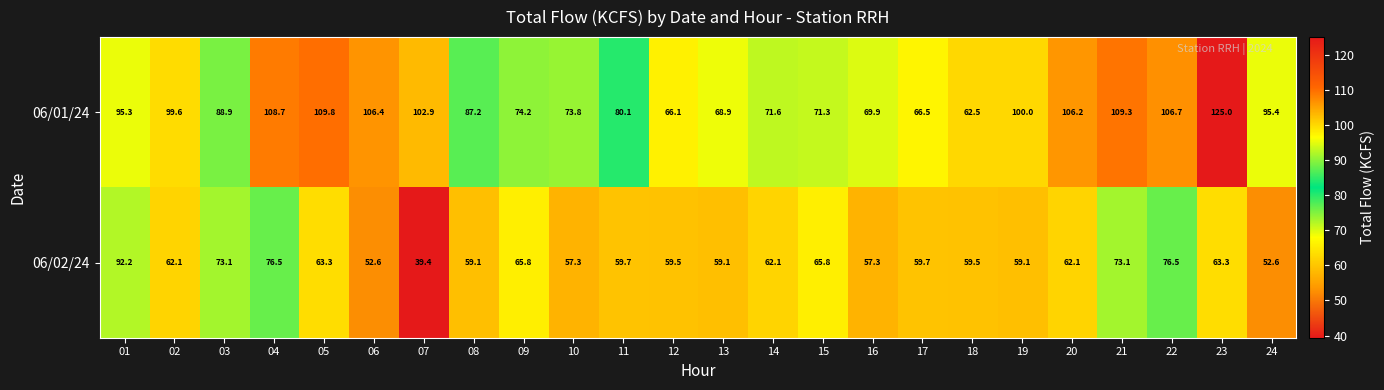

List the labels in order of 06/01/24 value, smallest first.

18, 12, 17, 13, 16, 15, 14, 10, 09, 11, 08, 03, 01, 24, 02, 19, 07, 20, 06, 22, 04, 21, 05, 23